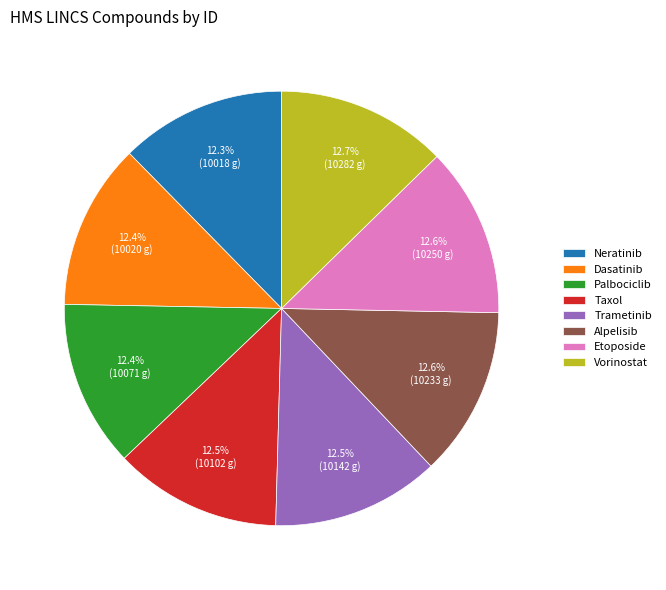

Count the number of slices in the pie.

8